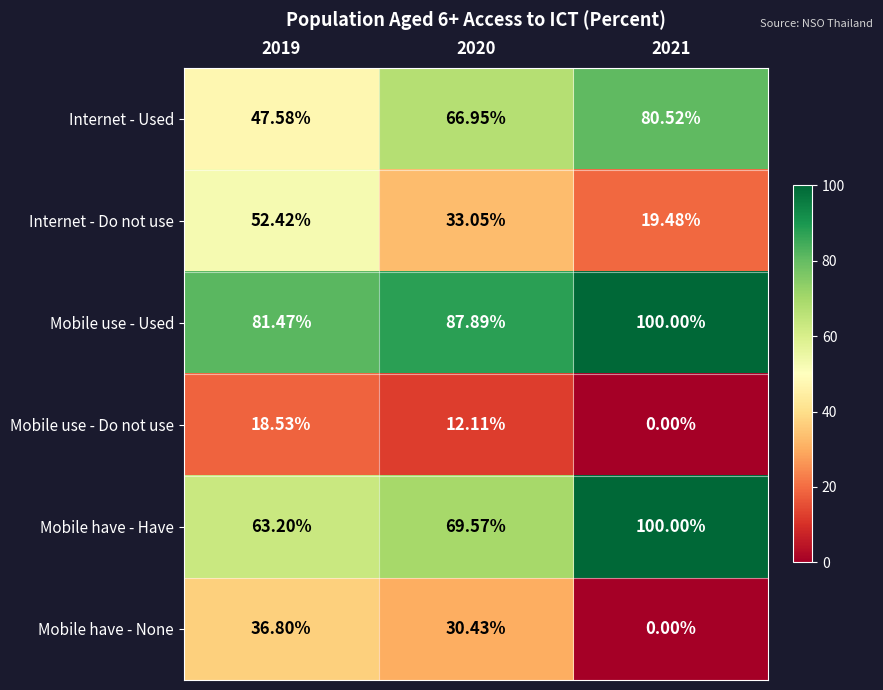

At 2020, list the series in order from smallest to largest.

Mobile use - Do not use, Mobile have - None, Internet - Do not use, Internet - Used, Mobile have - Have, Mobile use - Used